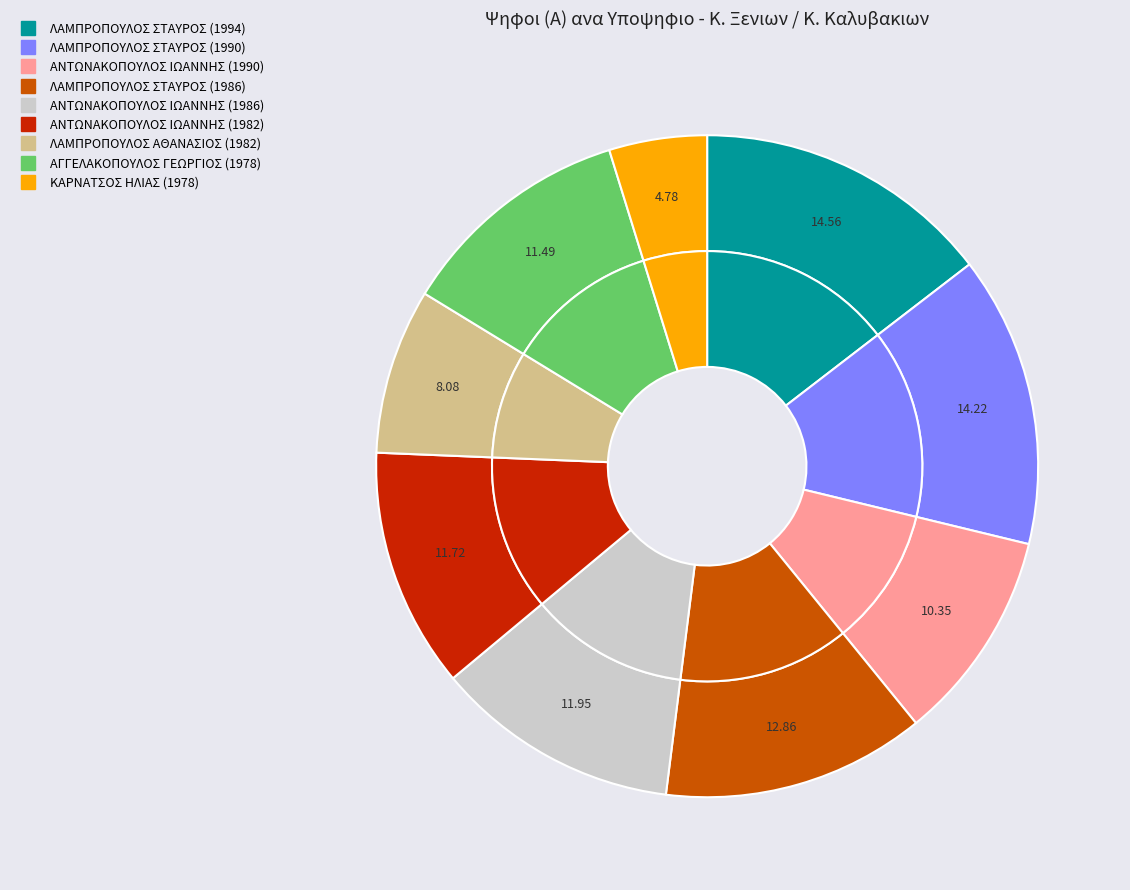

Approximately how many times larger is the value at ΛΑΜΠΡΟΠΟΥΛΟΣ ΣΤΑΥΡΟΣ (1986) compared to ΑΓΓΕΛΑΚΟΠΟΥΛΟΣ ΓΕΩΡΓΙΟΣ (1978)?

1.1